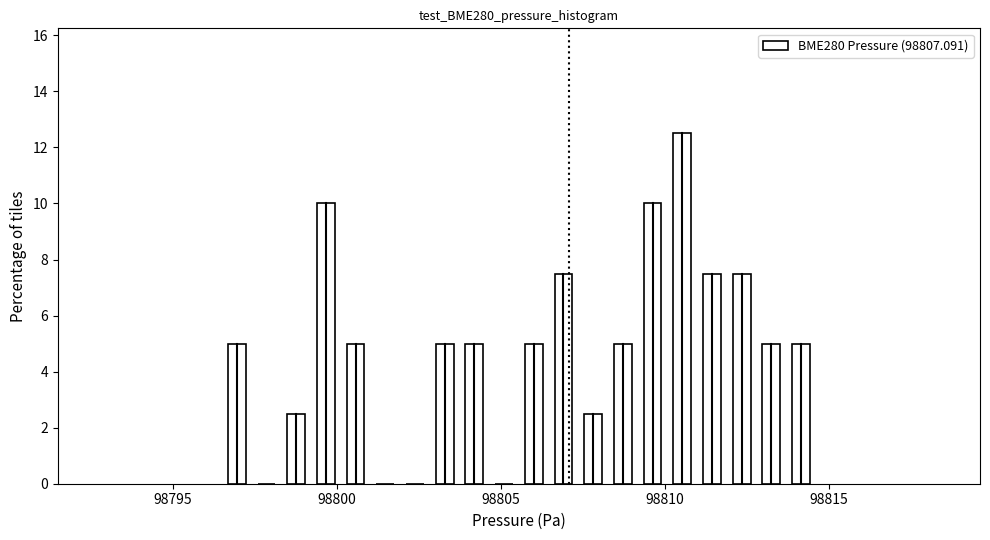

Read against the x-axis, roughly where is the centre of the tallest bar?

98810.5